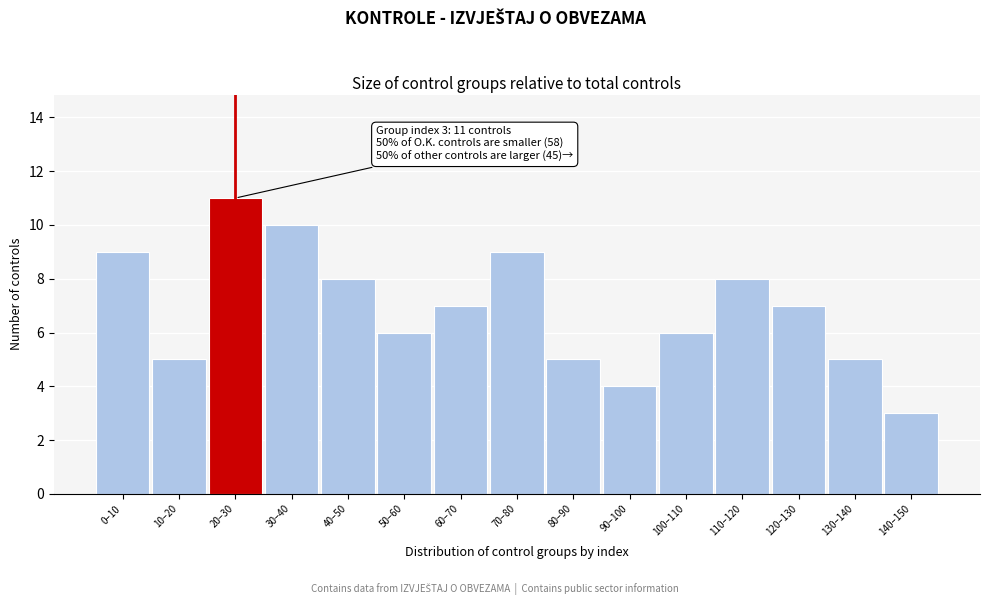

Reading left to right, list all the values displayed in this chart.

0–10=9	10–20=5	20–30=11	30–40=10	40–50=8	50–60=6	60–70=7	70–80=9	80–90=5	90–100=4	100–110=6	110–120=8	120–130=7	130–140=5	140–150=3